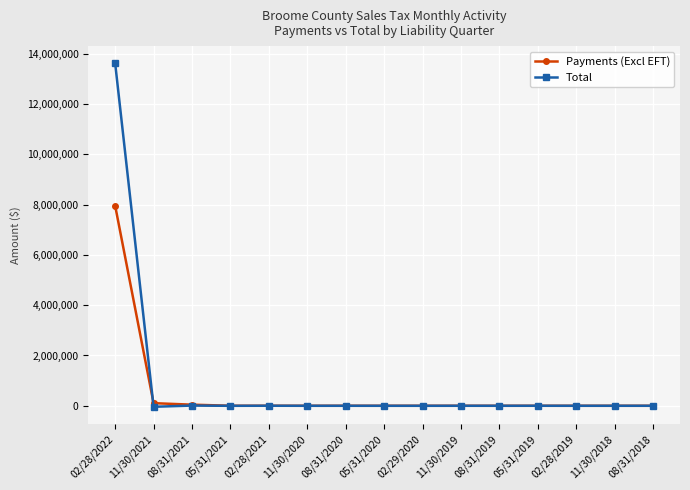

What is the label of the 2nd point from the right?

11/30/2018